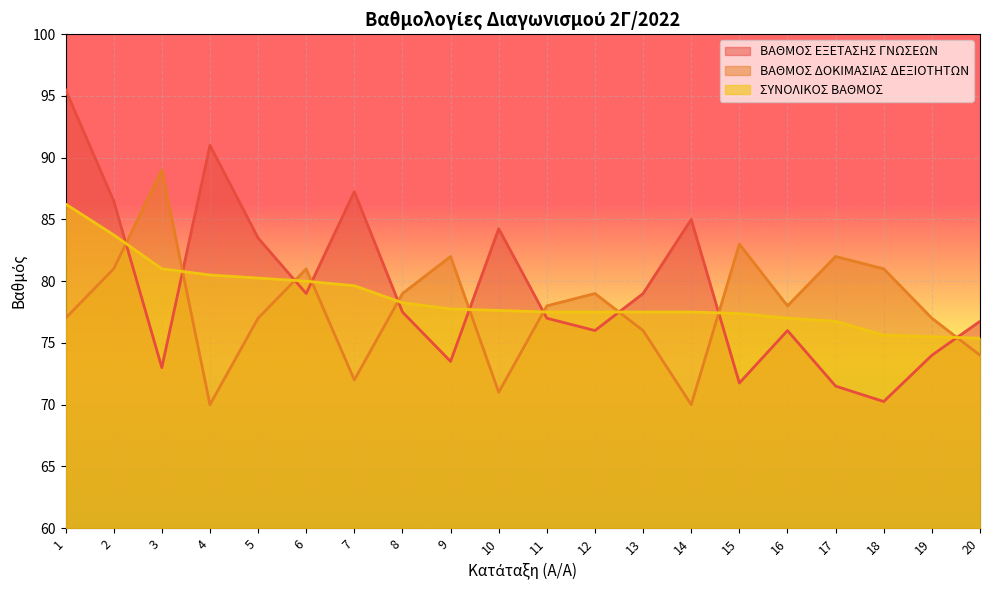

At 7, list the series in order from largest to smallest.

ΒΑΘΜΟΣ ΕΞΕΤΑΣΗΣ ΓΝΩΣΕΩΝ, ΣΥΝΟΛΙΚΟΣ ΒΑΘΜΟΣ, ΒΑΘΜΟΣ ΔΟΚΙΜΑΣΙΑΣ ΔΕΞΙΟΤΗΤΩΝ